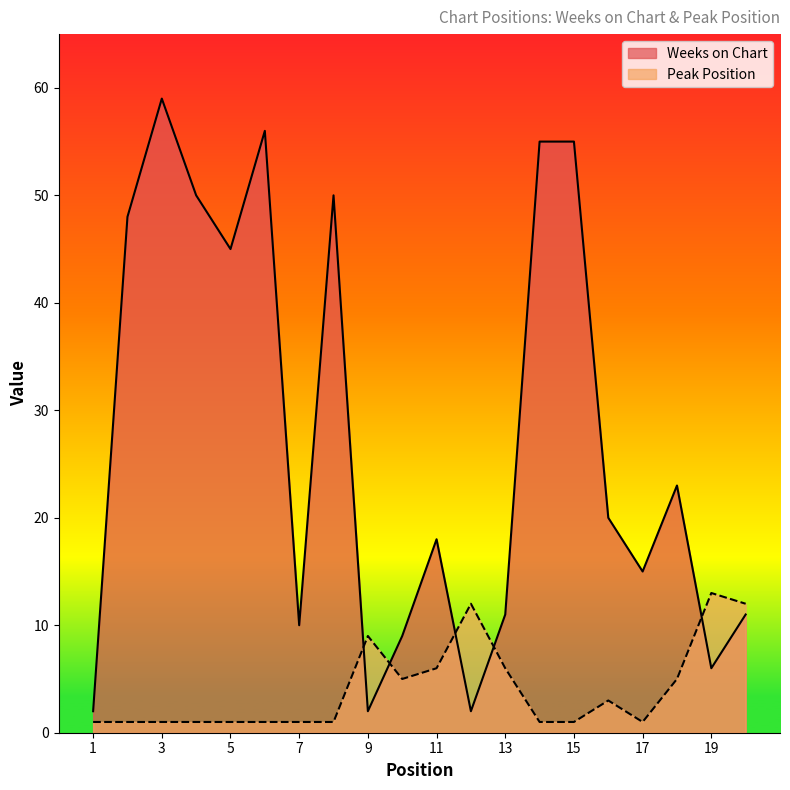

How many intersections are there between Peak Position and Weeks on Chart?

5